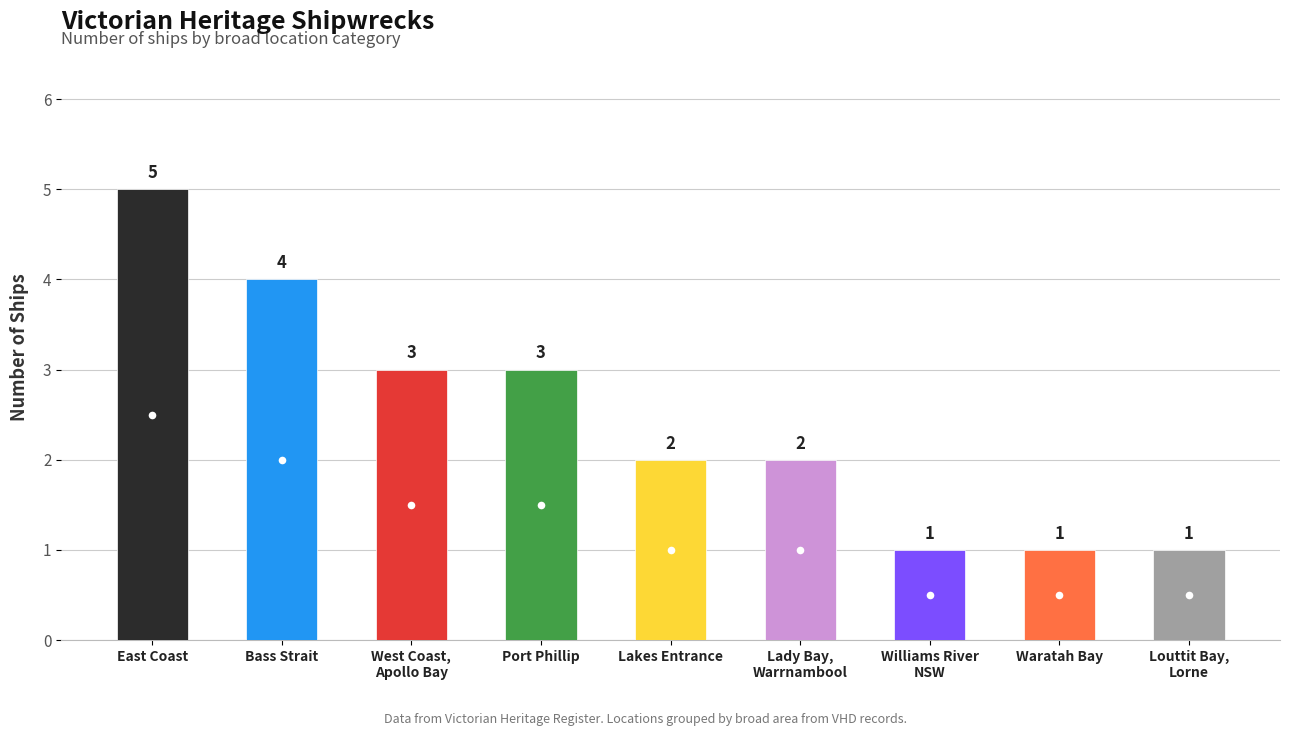

What is the change in value from Port Phillip to Williams River
NSW?

-2